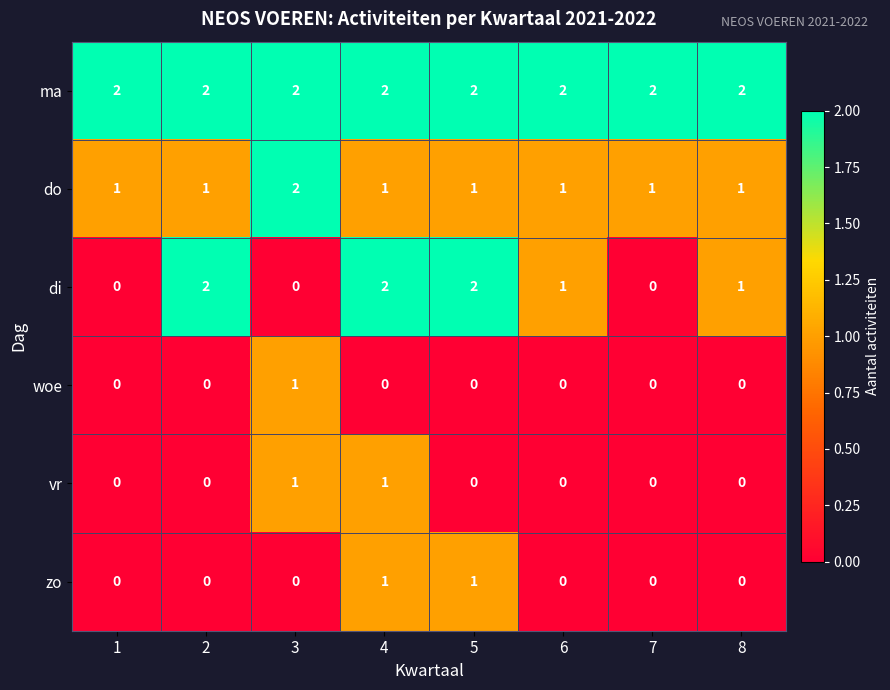

At how many categories does at least one series exceed 1?

8